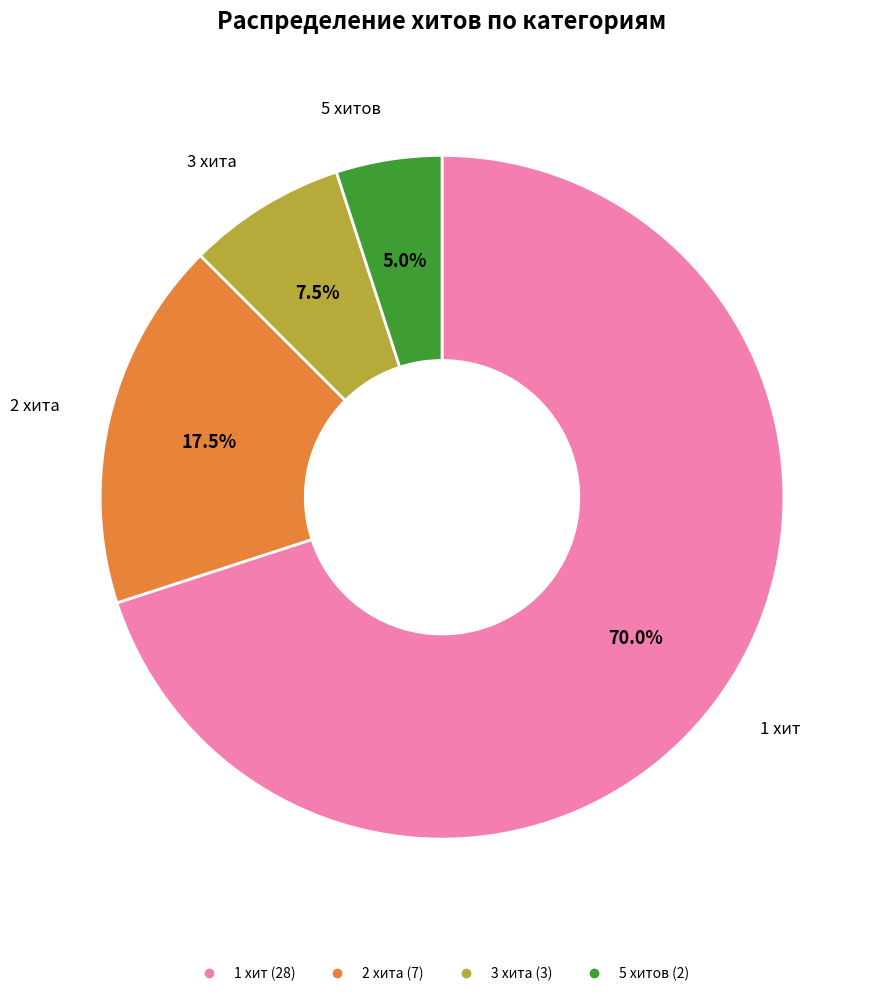

Does any single category account for the majority?

Yes